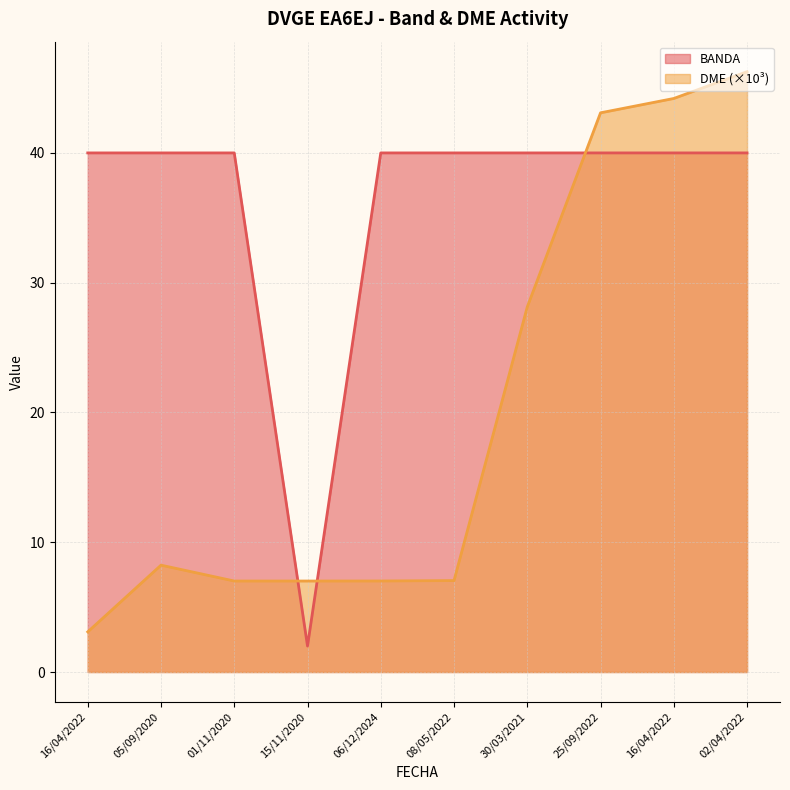

Which series has the widest spread of values?

DME (×10³)